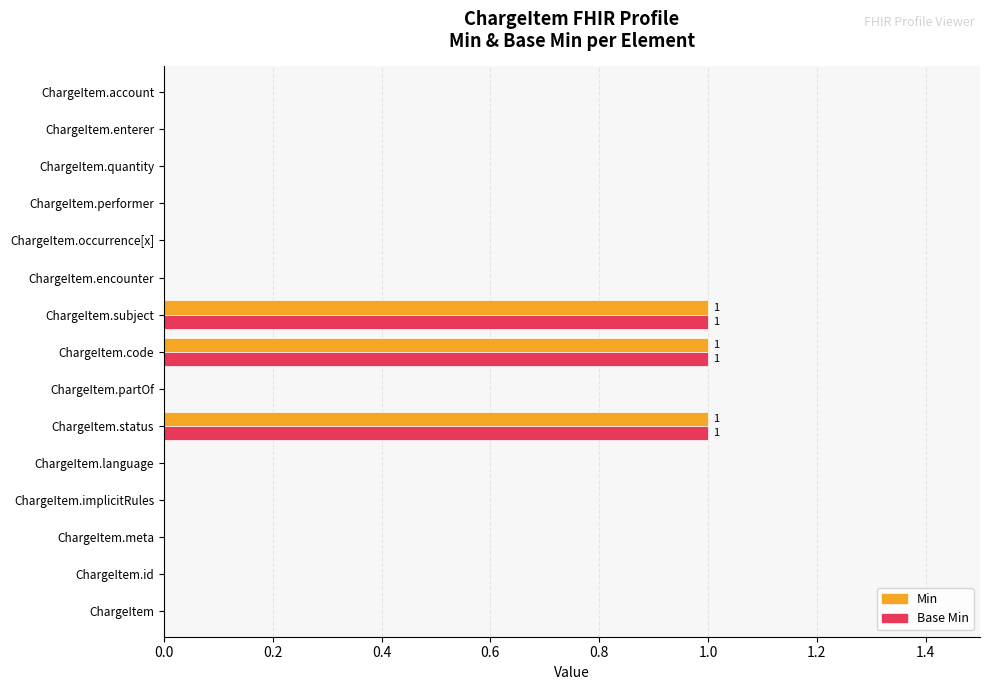

What is the sum of all Min values?

3